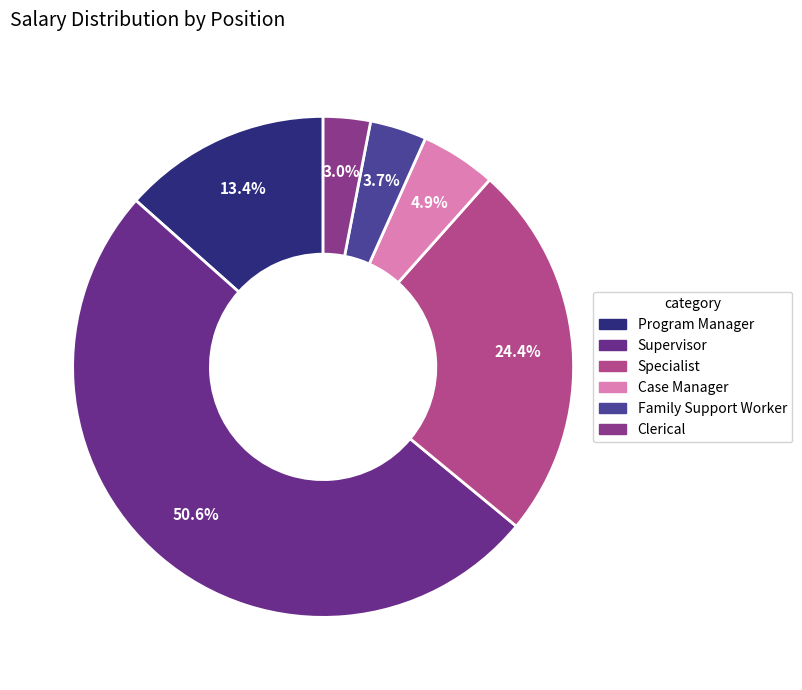

Combined, do Specialist and Family Support Worker account for over 50%?

No